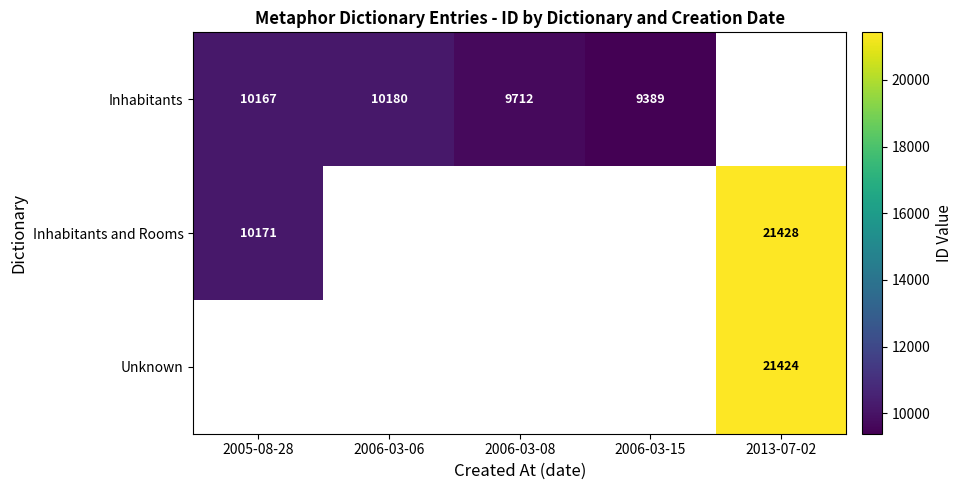

True or false: Inhabitants has a value of 4017 at 2005-08-28.

False